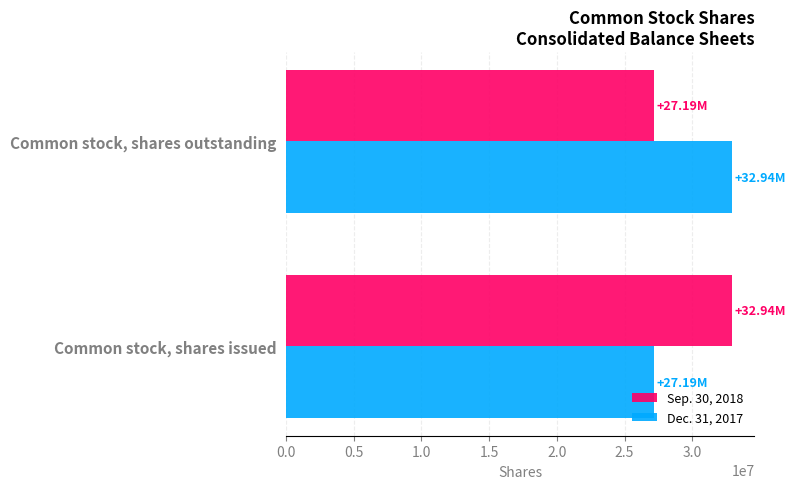

Is the value of Dec. 31, 2017 at Common stock, shares issued greater than the value of Sep. 30, 2018 at Common stock, shares issued?

No